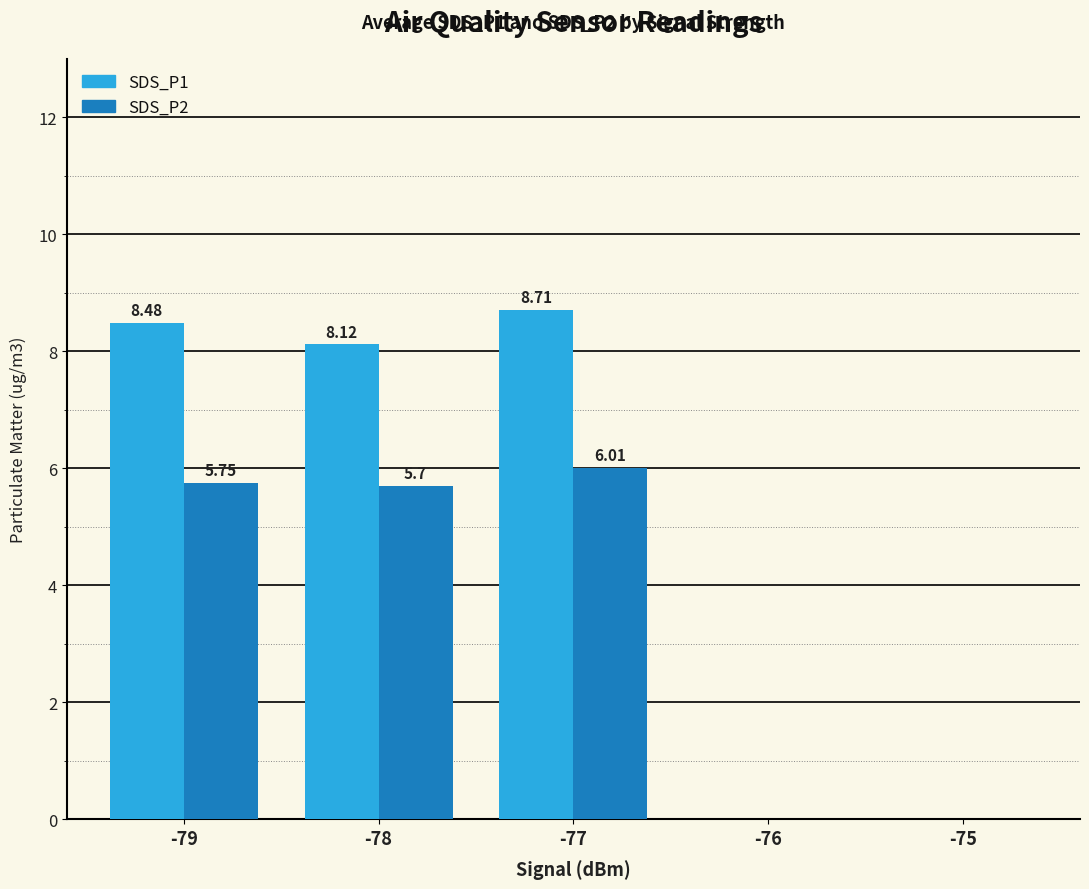

True or false: SDS_P2 has a value of -2.3 at -75.

False